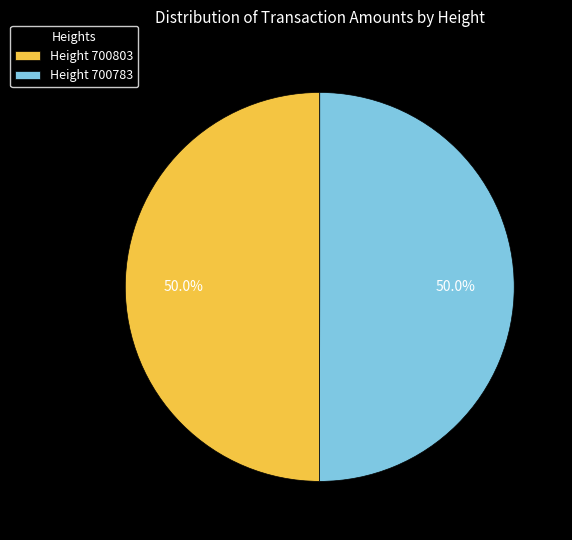

What is the ratio of the value at Height 700803 to the value at Height 700783?

1.0